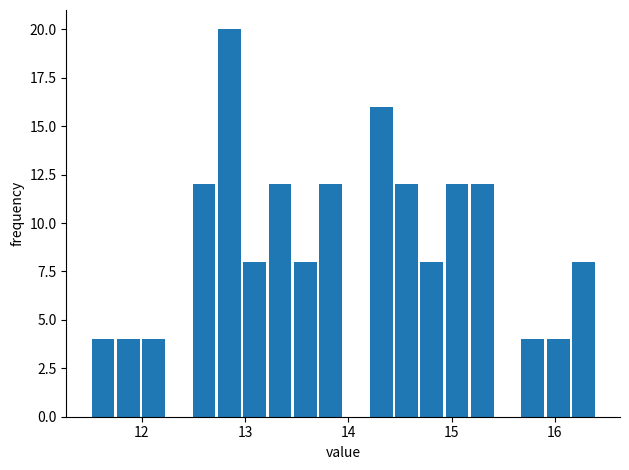

Around what value on the x-axis is the tallest bar? Give the approximate position of its centre, as read against the axis.

12.8